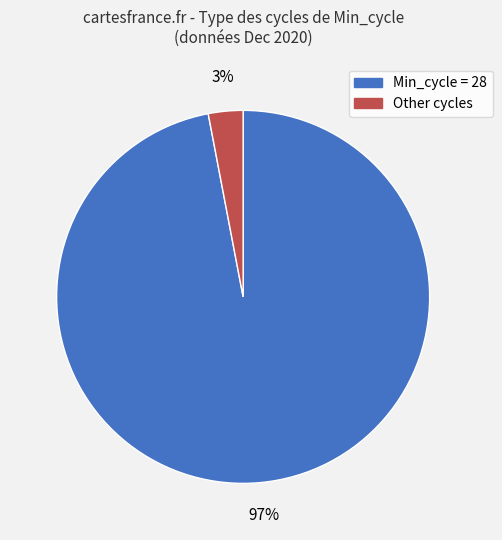

To the nearest percent, what is the average slice percentage?

50%